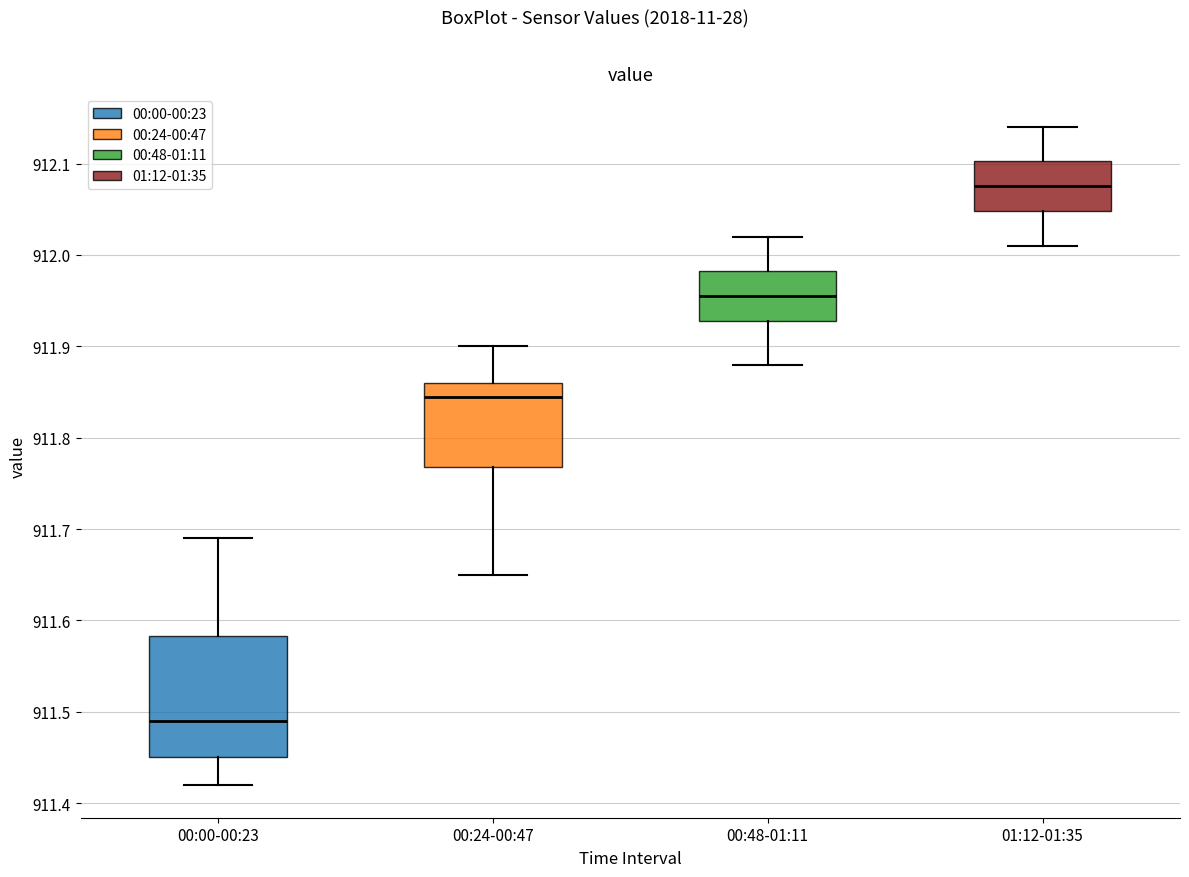

Which box is the tallest, from its lower edge to its upper edge?

00:00-00:23